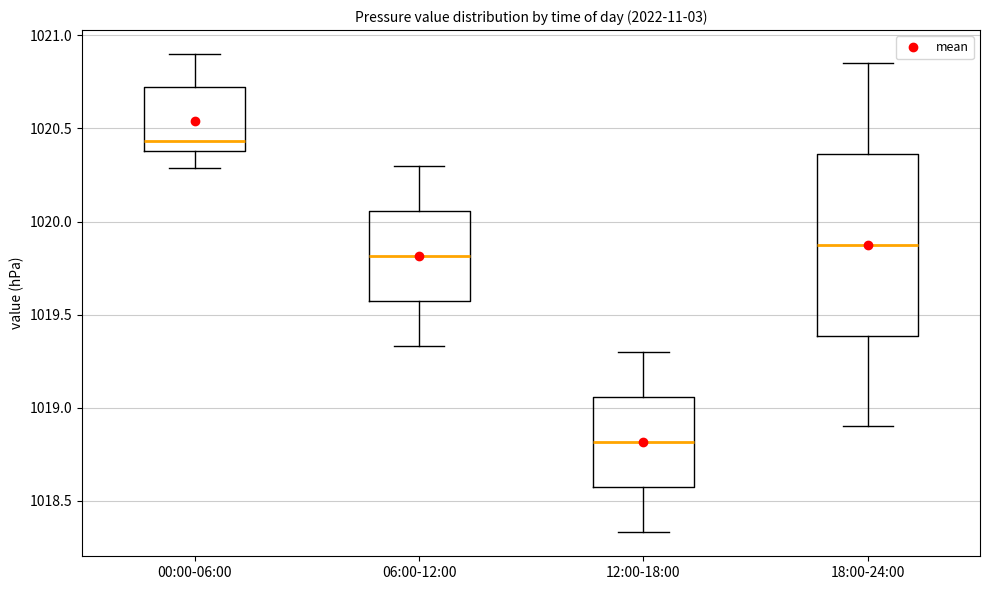

Comparing the boxes themselves (not the whiskers), which one is the tallest?

18:00-24:00